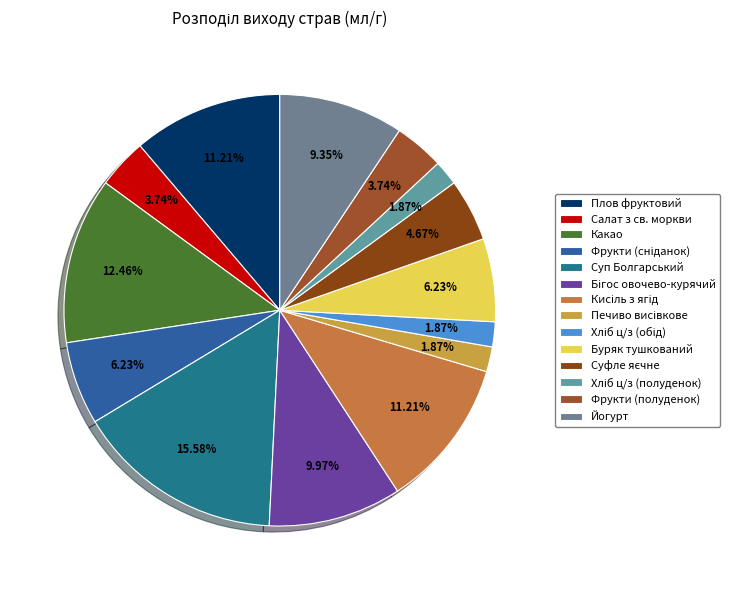

How many segments does this pie chart have?

14